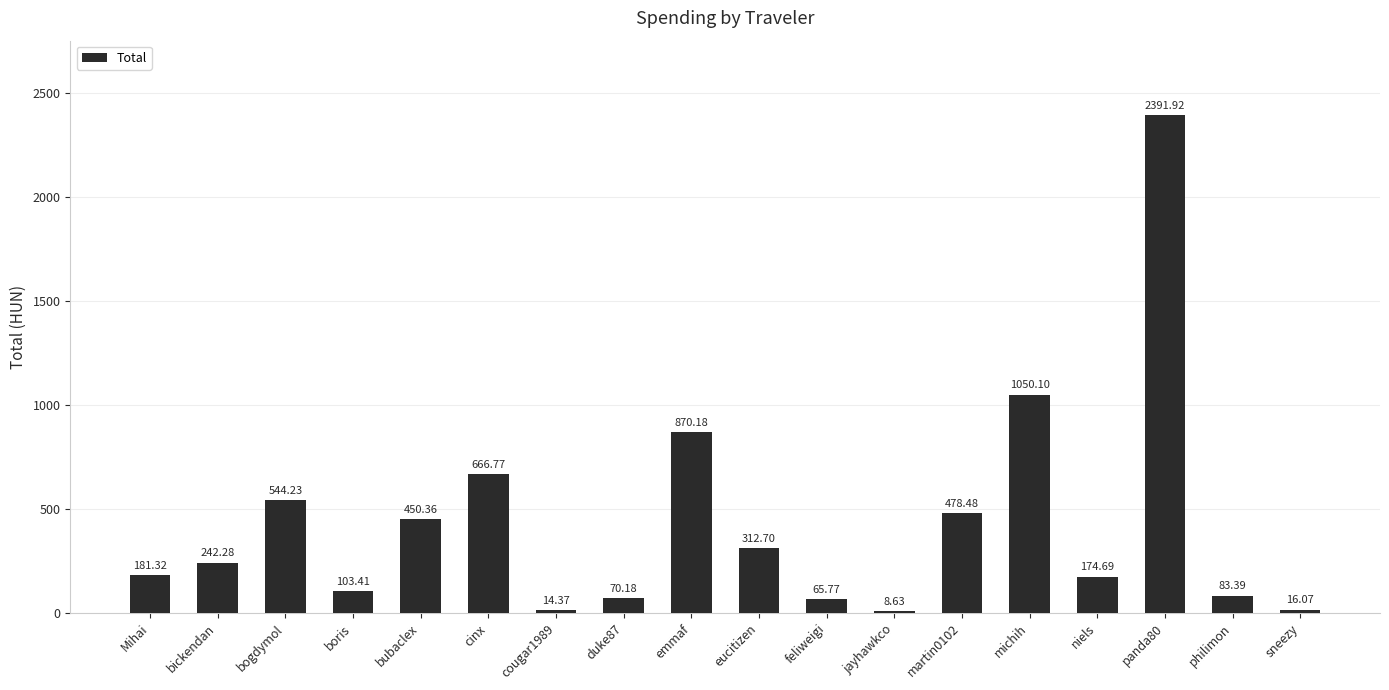

What is the greatest value displayed?

2391.9